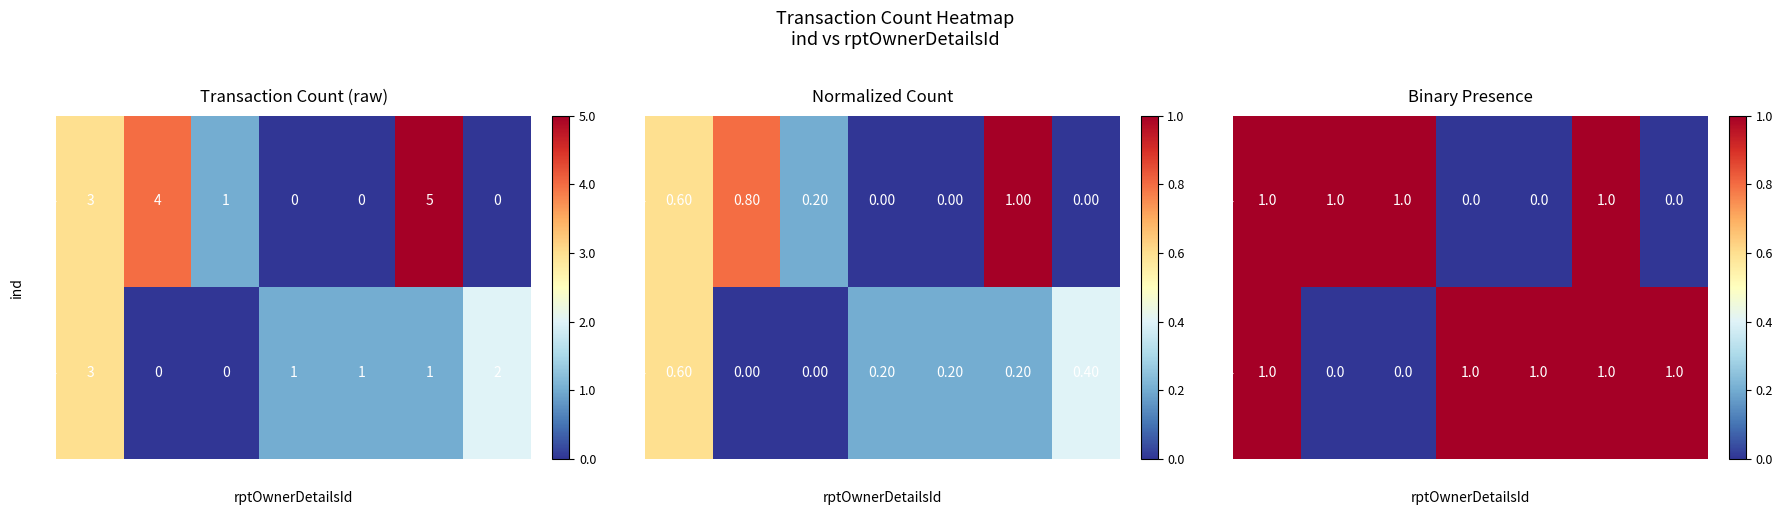

How many positive values does the 96 series have?

5